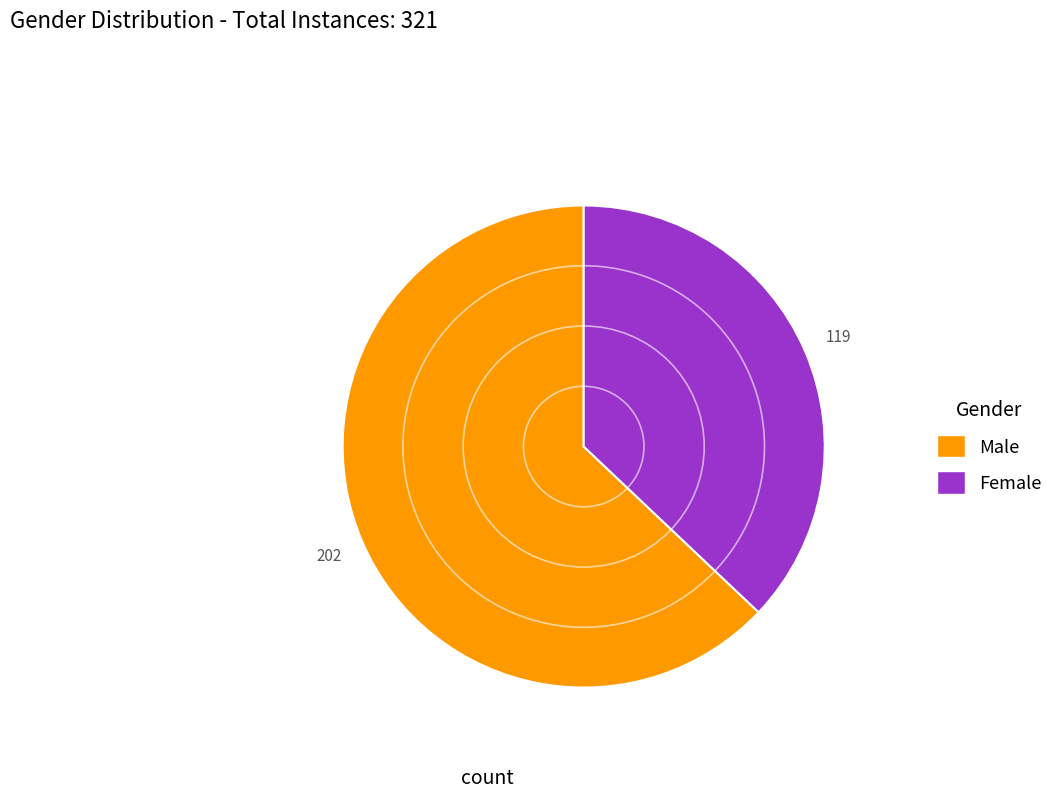

Which has a higher value, Male or Female?

Male